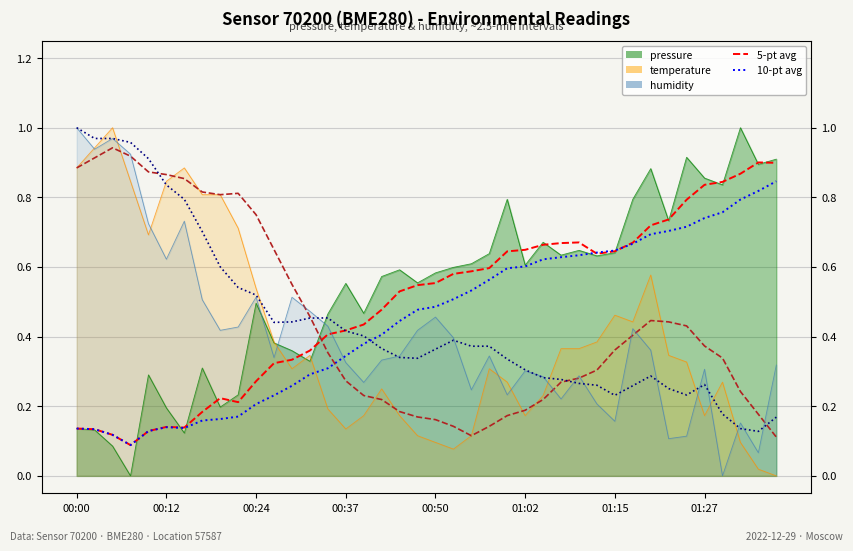

Which has a higher value, 33 or 37?

37